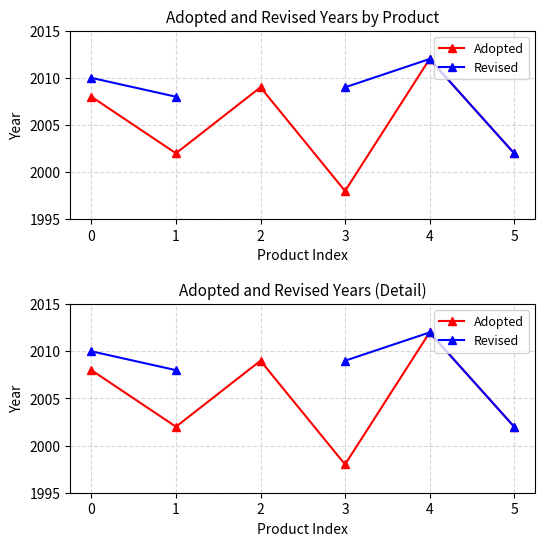

How many lines are shown in the chart?

2